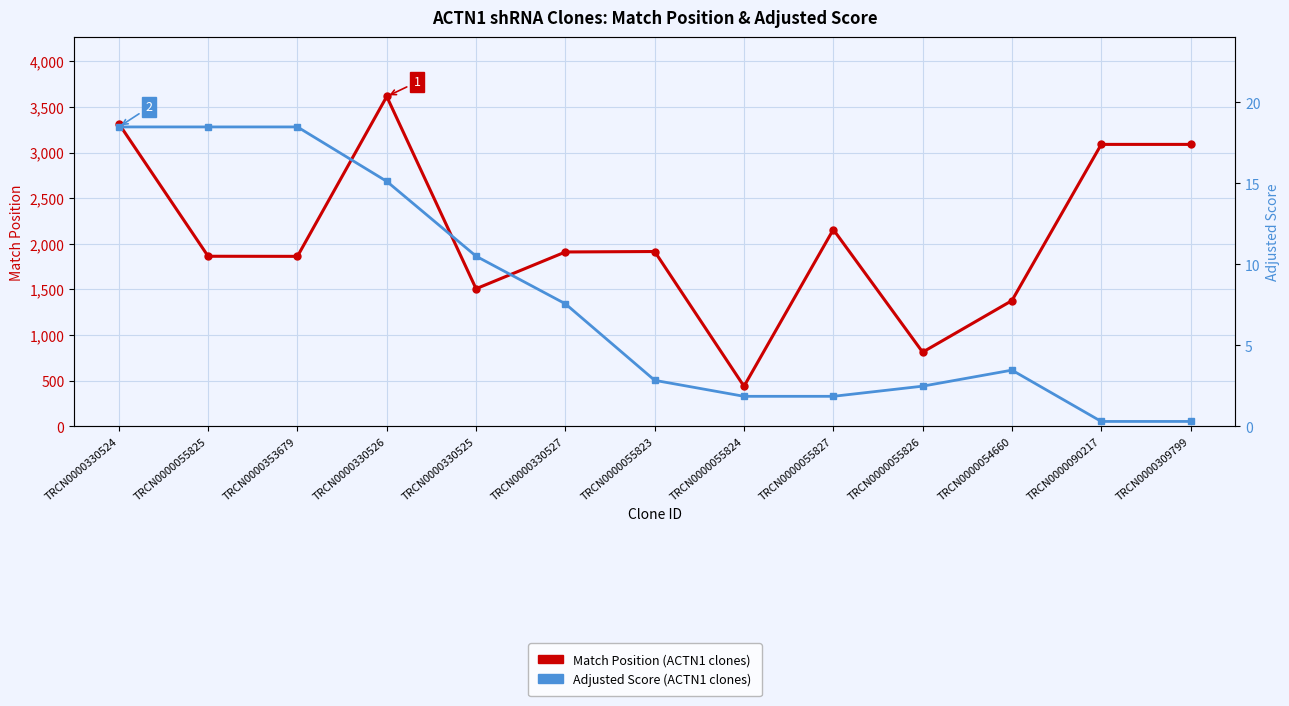

Is it true that Match Position equals 1507.0 at TRCN0000330525?

True